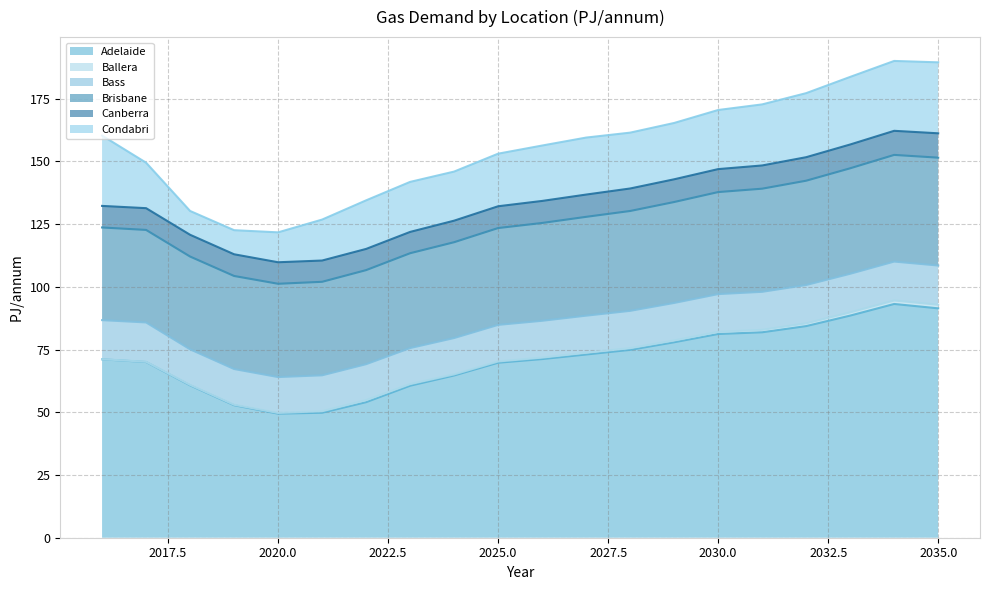

How many interior local valleys does the Adelaide series have?

1